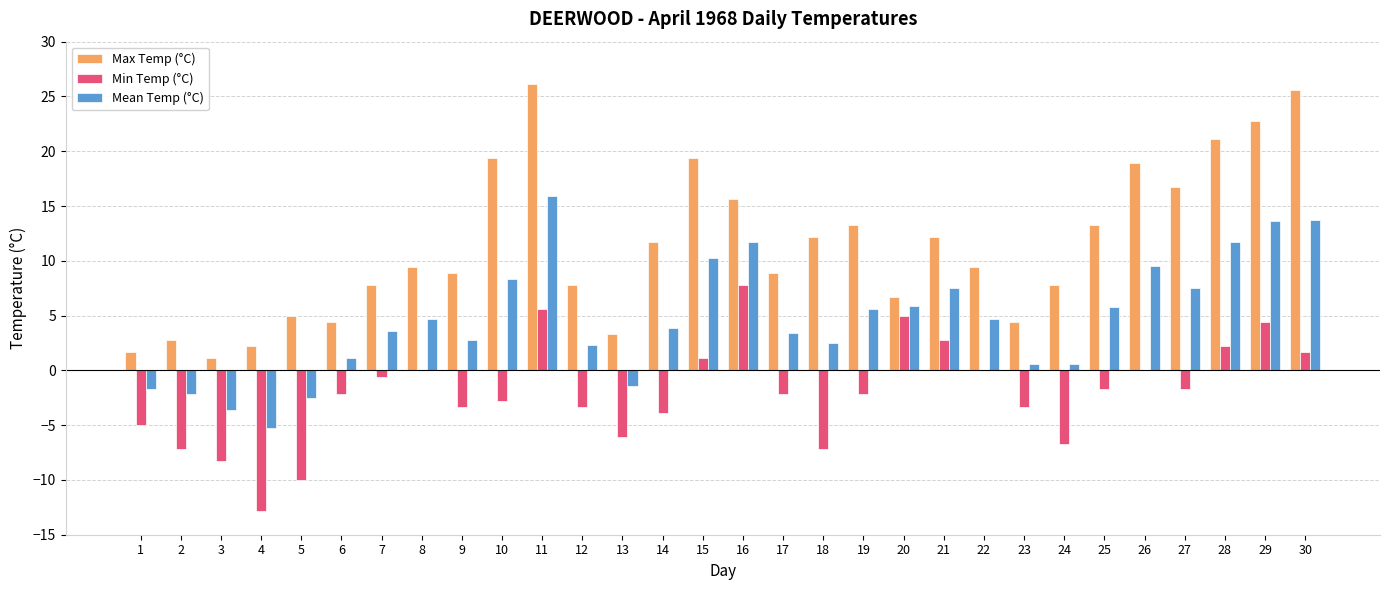

True or false: Min Temp (°C) has a value of 0.0 at 22.

True